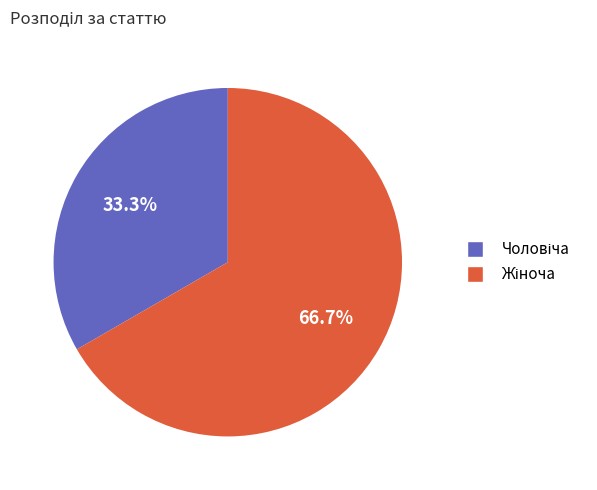

Count the number of slices in the pie.

2